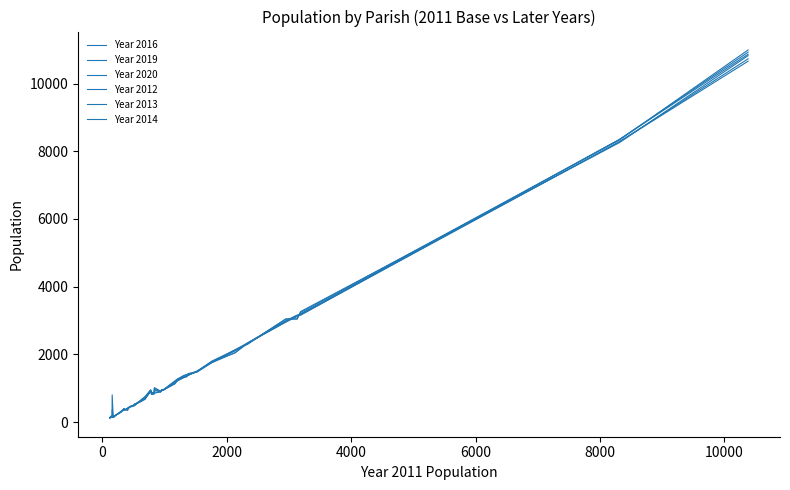

Is this an area chart (filled region under the line)?

No